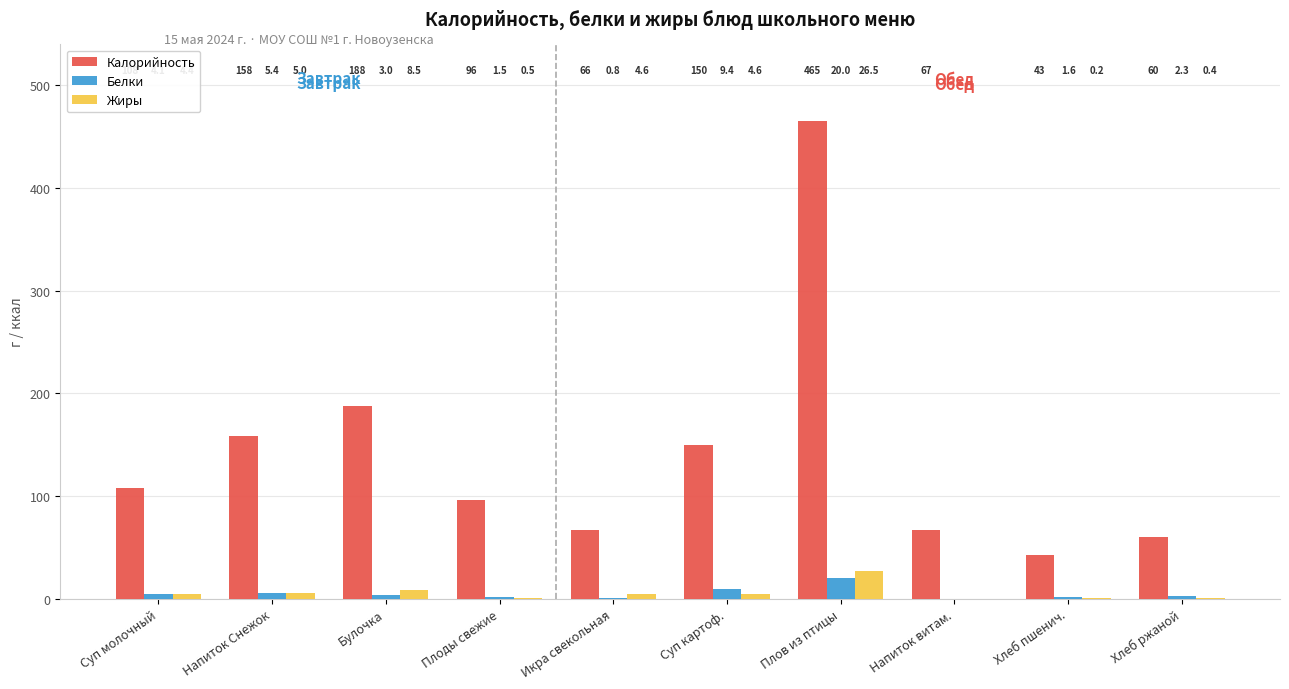

Between Суп молочный and Хлеб пшенич., which series saw the biggest shift?

Калорийность